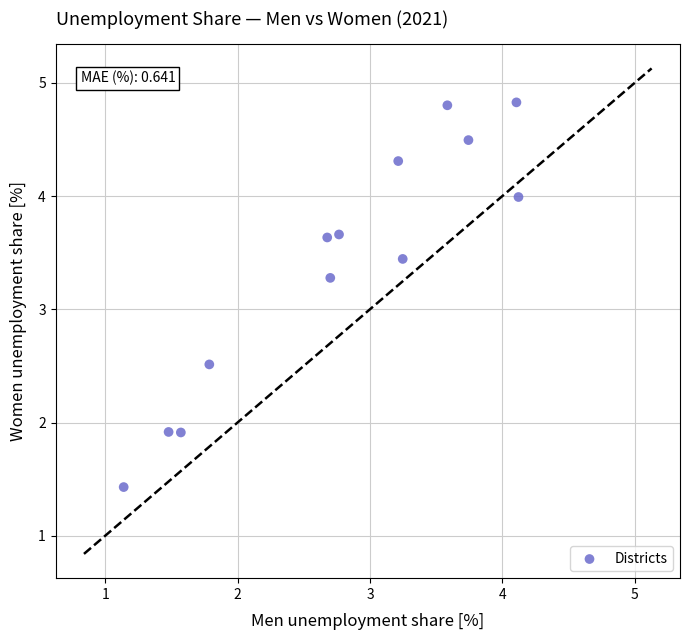

What is the range of X values (max minus min)?

3.0